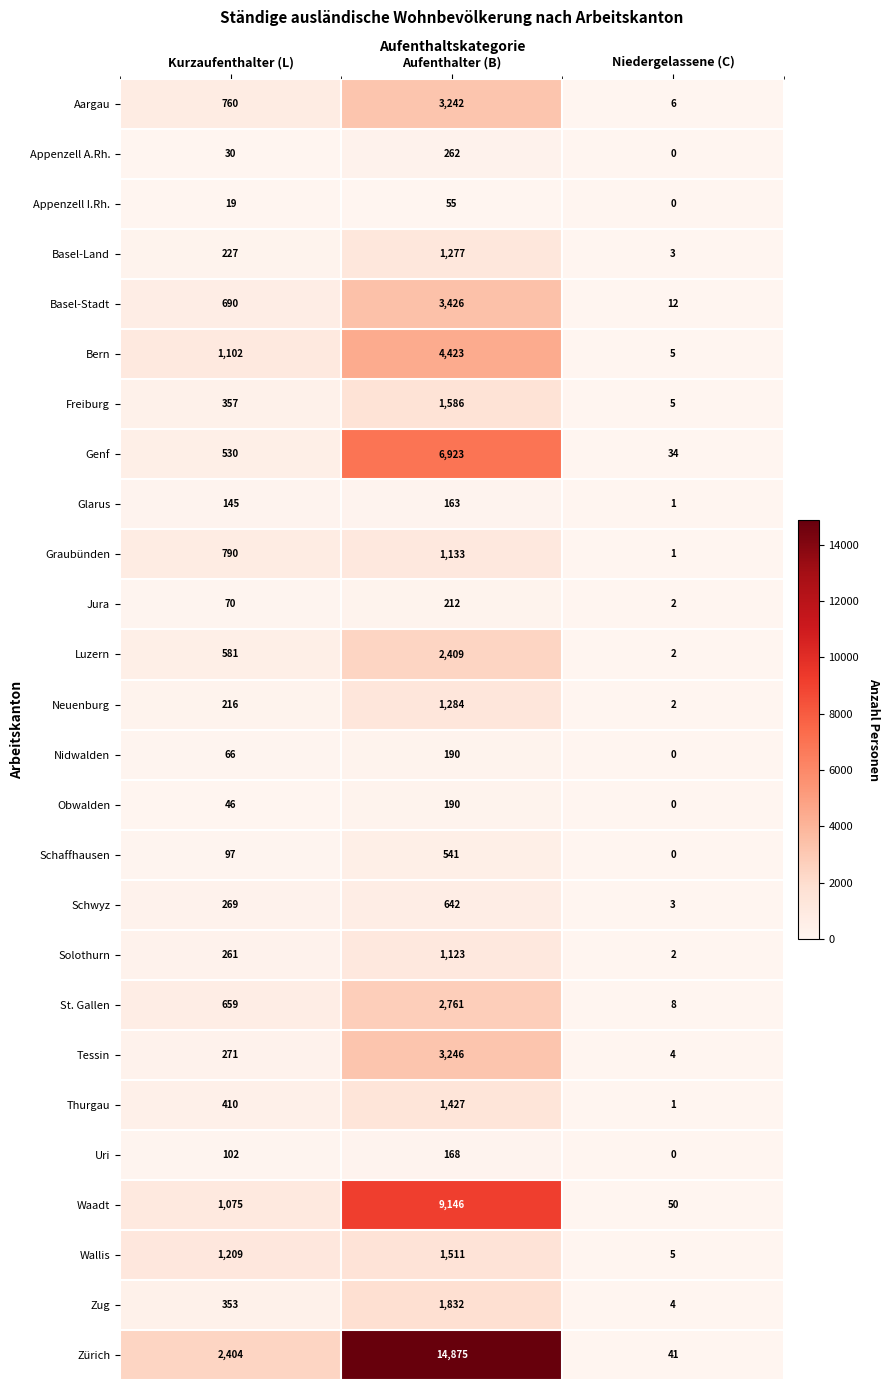

Count the Jura values in the range 2 to 212.

3